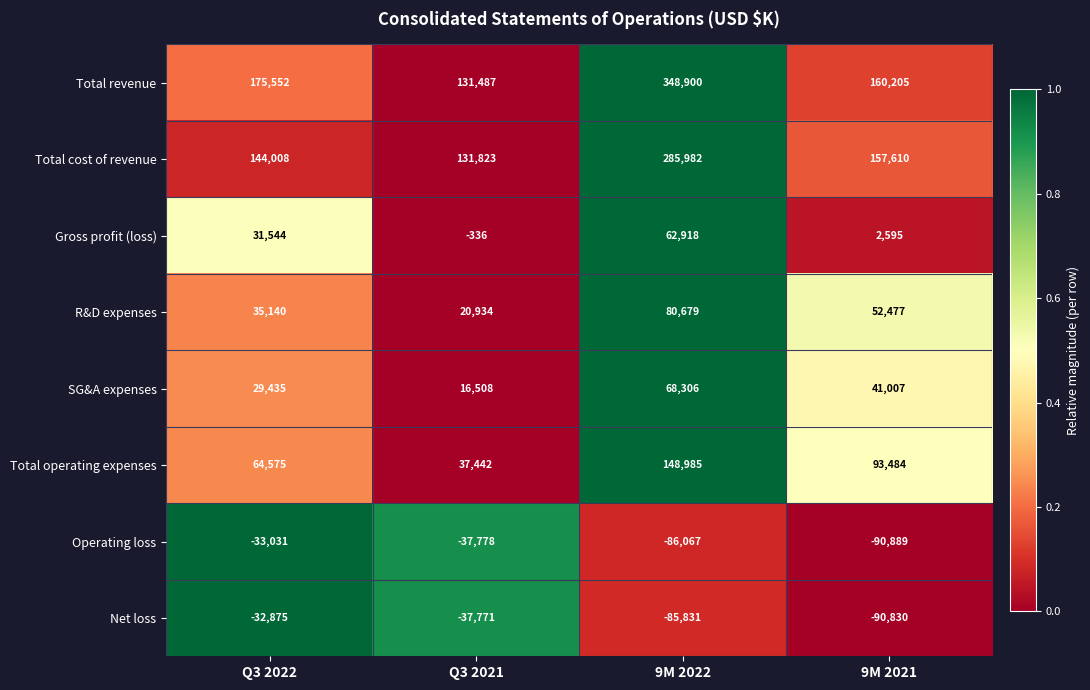

How many data points in Net loss are less than -37771?

2